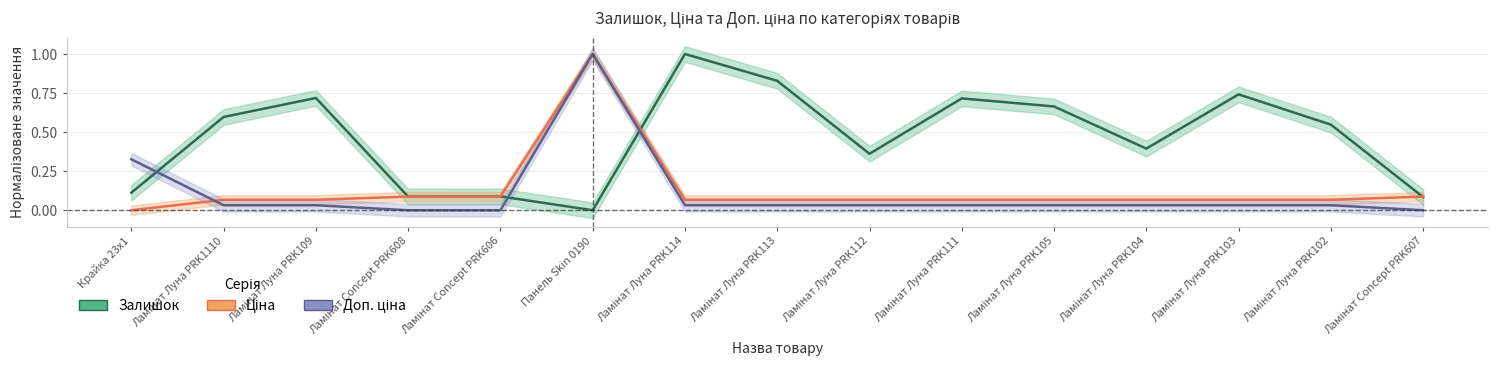

Reading right to left, transcribe all the data shown in this chart.

Залишок: 0.1	0.5	0.7	0.4	0.7	0.7	0.4	0.8	1.0	0.0	0.1	0.1	0.7	0.6	0.1
Ціна: 0.1	0.1	0.1	0.1	0.1	0.1	0.1	0.1	0.1	1.0	0.1	0.1	0.1	0.1	0.0
Доп. ціна: 0.0	0.0	0.0	0.0	0.0	0.0	0.0	0.0	0.0	1.0	0.0	0.0	0.0	0.0	0.3